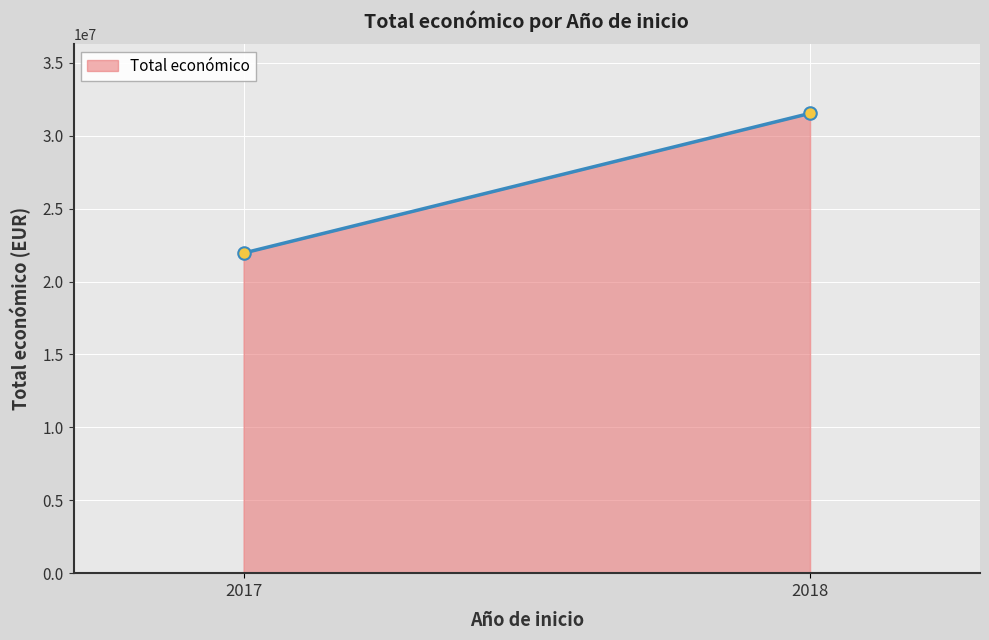

The value at 2018 is 14921828. True or false?

False